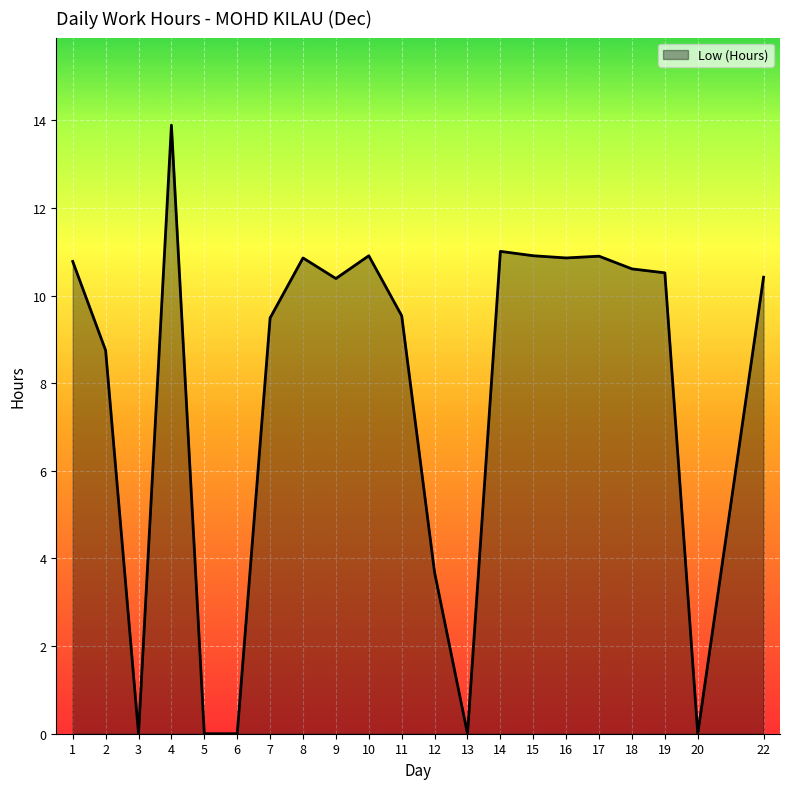

Which label corresponds to the largest value in the chart?

4